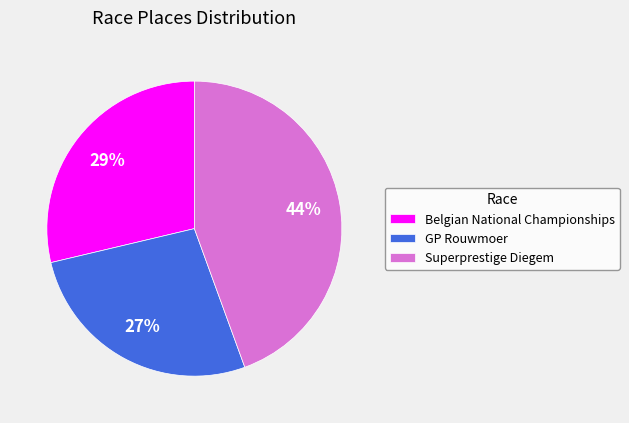

To the nearest percent, what is the combined percentage of Belgian National Championships and Superprestige Diegem?

73%